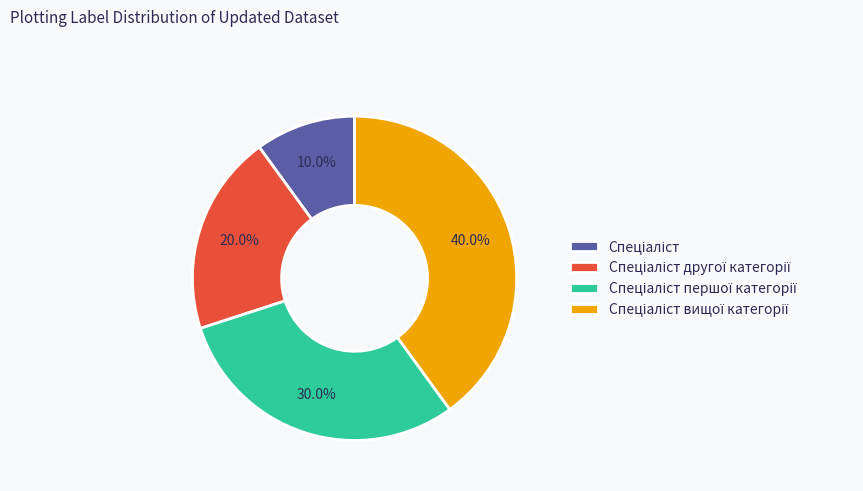

Is there a majority slice in this chart?

No